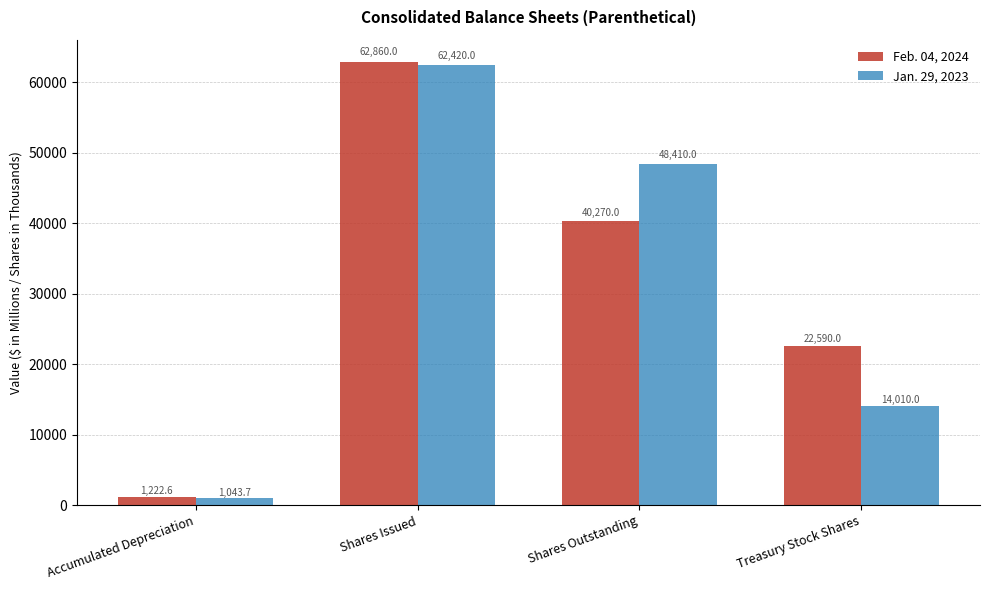

How many values in the Feb. 04, 2024 series are below 40270?

2